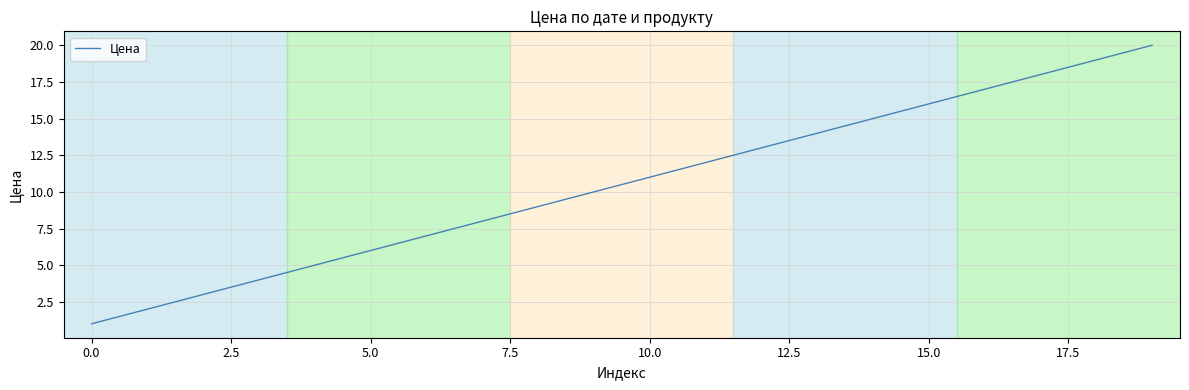

What is the greatest value displayed?

20